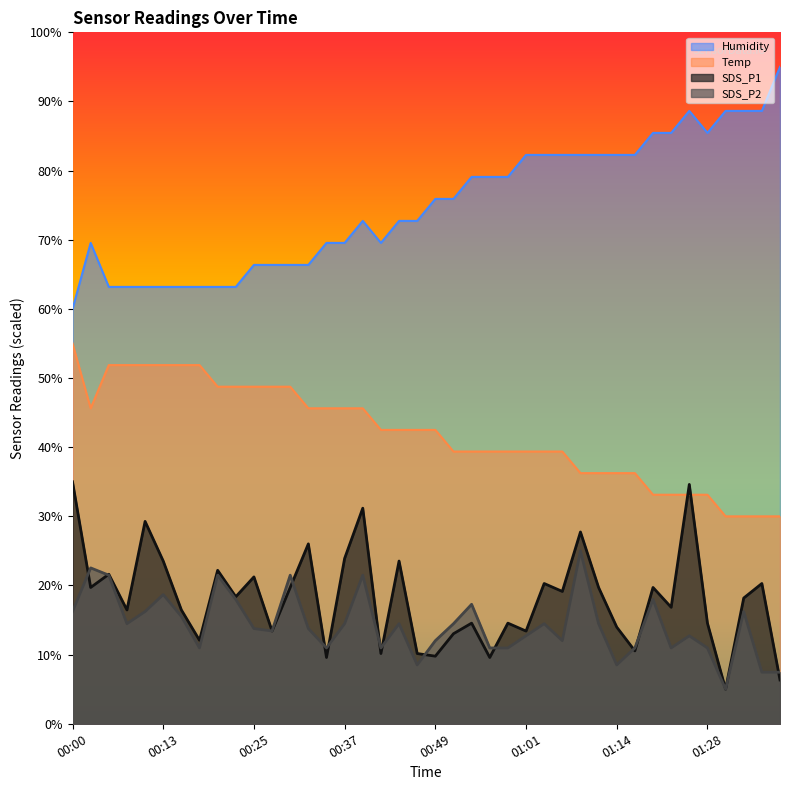

Reading left to right, what are all the values shown in this chart?

SDS_P1: 35.0	19.7	21.6	16.5	29.3	23.5	16.5	12.1	22.2	18.4	21.2	13.4	19.7	26.0	9.6	23.9	31.2	10.2	23.5	10.2	9.8	13.0	14.6	9.6	14.6	13.4	20.3	19.1	27.7	19.7	14.0	10.5	19.7	16.8	34.6	14.6	5.0	18.2	20.3	6.3
SDS_P2: 16.2	22.5	21.5	14.5	16.2	18.7	15.5	11.0	21.5	18.0	13.8	13.4	21.5	13.8	11.0	14.5	21.5	11.0	14.5	8.5	12.0	14.5	17.3	11.0	11.0	12.7	14.5	12.0	25.0	14.5	8.5	11.0	18.0	11.0	12.7	11.0	5.0	16.2	7.5	7.5
Humidity: 60.0	69.5	63.2	63.2	63.2	63.2	63.2	63.2	63.2	63.2	66.4	66.4	66.4	66.4	69.5	69.5	72.7	69.5	72.7	72.7	75.9	75.9	79.1	79.1	79.1	82.3	82.3	82.3	82.3	82.3	82.3	82.3	85.5	85.5	88.6	85.5	88.6	88.6	88.6	95.0
Temp: 55.0	45.6	51.9	51.9	51.9	51.9	51.9	51.9	48.8	48.8	48.8	48.8	48.8	45.6	45.6	45.6	45.6	42.5	42.5	42.5	42.5	39.4	39.4	39.4	39.4	39.4	39.4	39.4	36.2	36.2	36.2	36.2	33.1	33.1	33.1	33.1	30.0	30.0	30.0	30.0